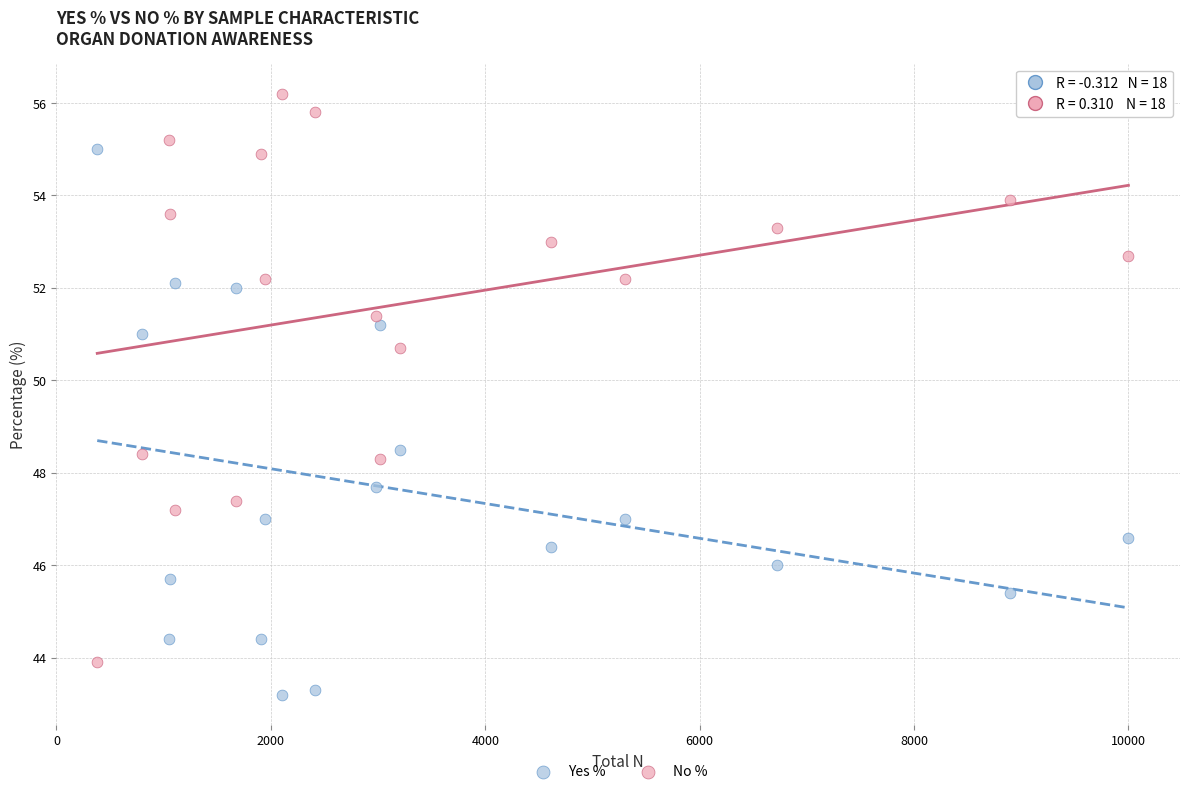

Which series has the widest spread of Y values?

No %